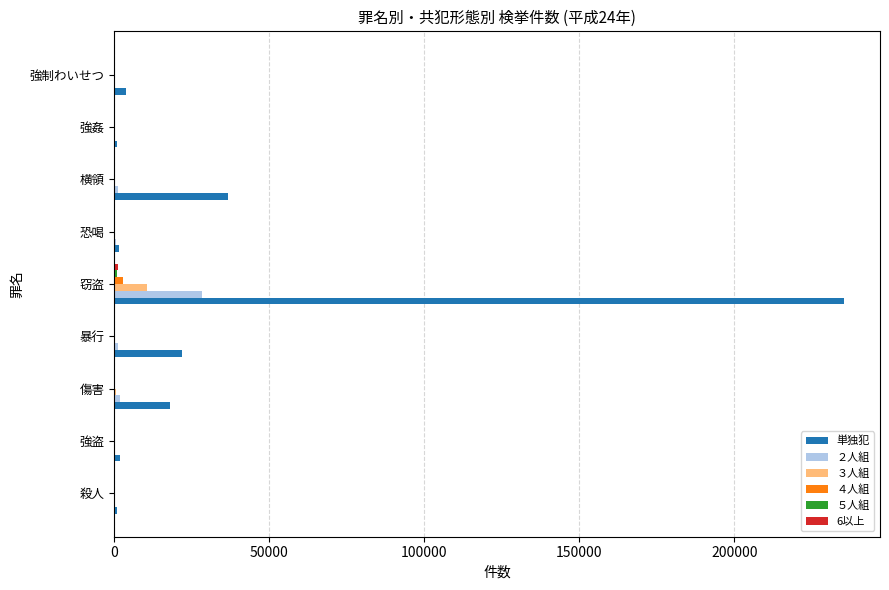

Which series has the largest total across all categories?

単独犯